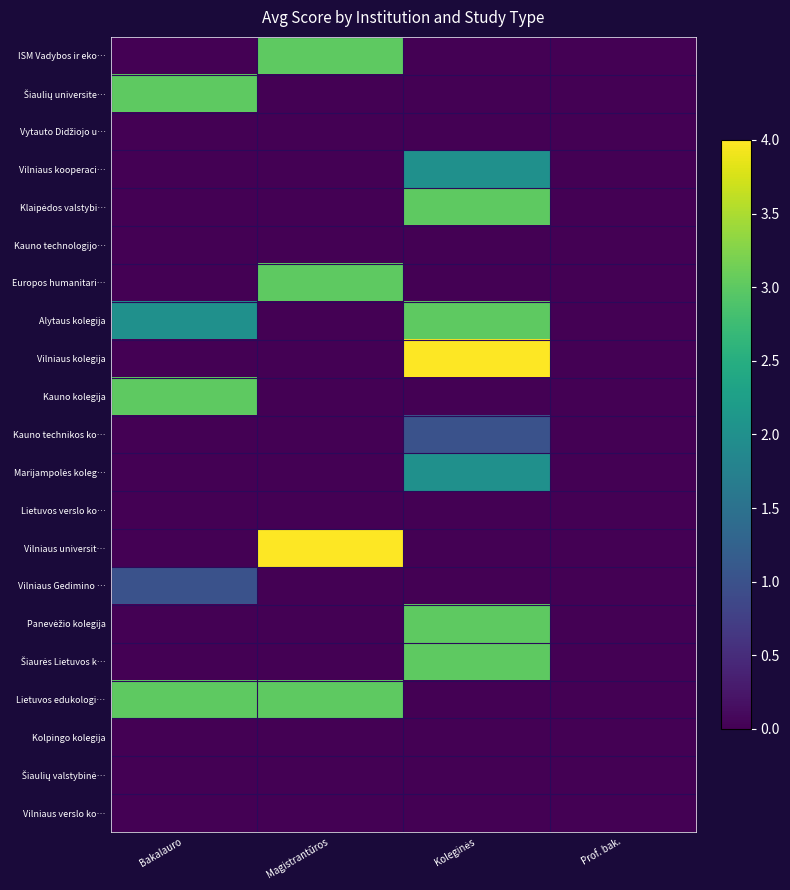

Rank the series at Koleginės from lowest to highest value.

ISM Vadybos ir eko…, Šiaulių universite…, Vytauto Didžiojo u…, Kauno technologijo…, Europos humanitari…, Kauno kolegija, Lietuvos verslo ko…, Vilniaus universit…, Vilniaus Gedimino …, Lietuvos edukologi…, Kolpingo kolegija, Šiaulių valstybinė…, Vilniaus verslo ko…, Kauno technikos ko…, Vilniaus kooperaci…, Marijampolės koleg…, Klaipėdos valstybi…, Alytaus kolegija, Panevėžio kolegija, Šiaurės Lietuvos k…, Vilniaus kolegija